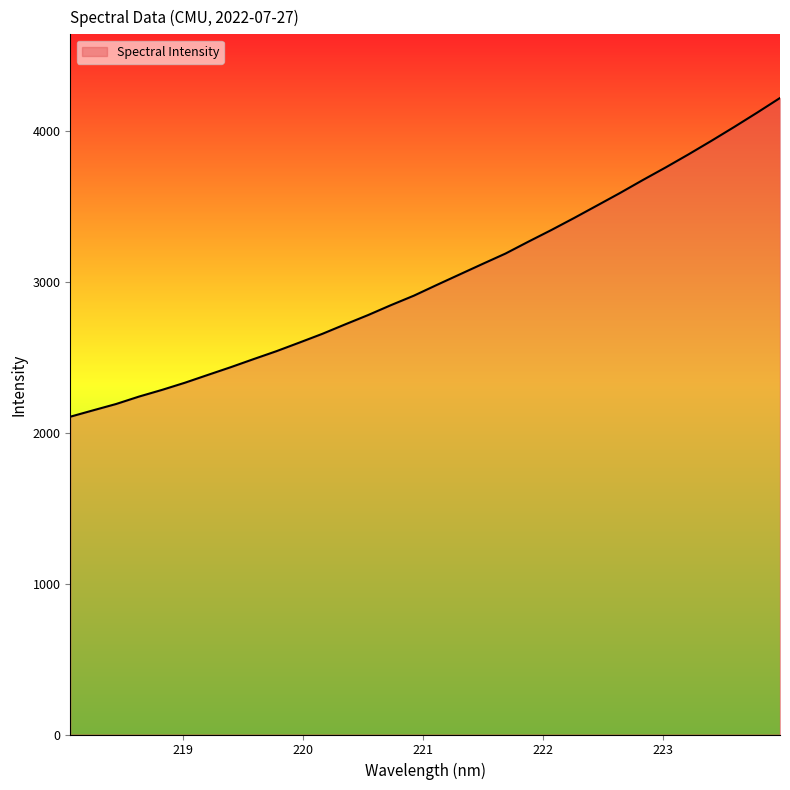

What is the difference between the maximum and minimum values?

2113.4